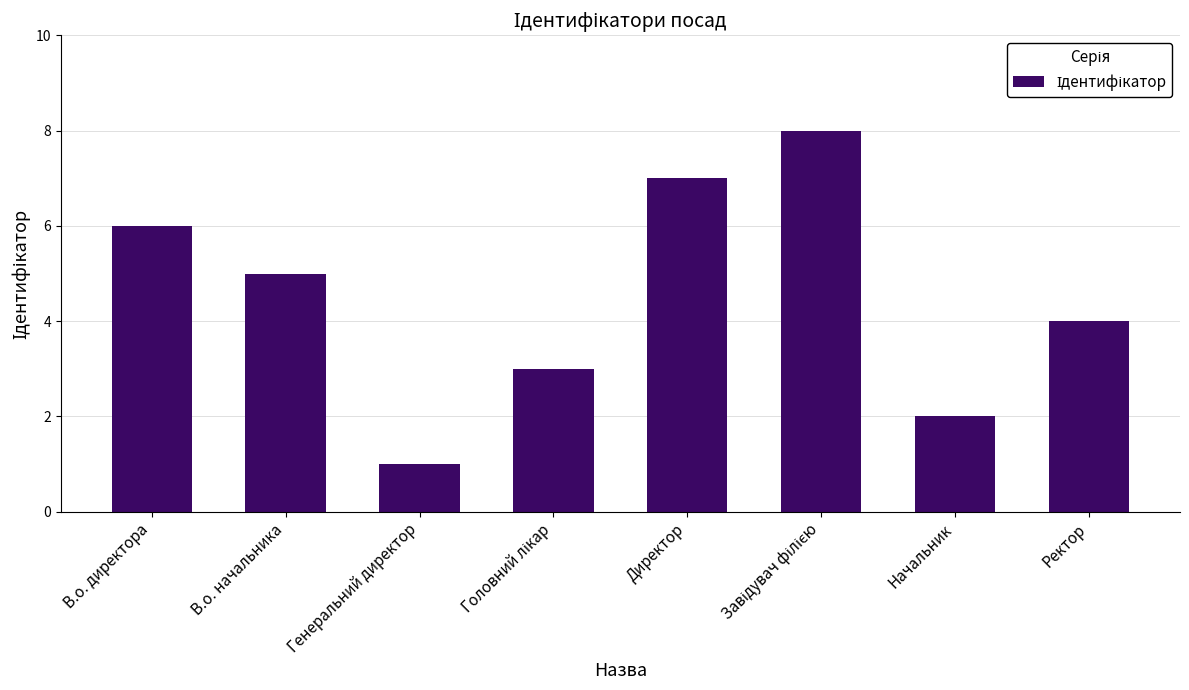

Reading left to right, what are all the values shown in this chart?

6	5	1	3	7	8	2	4